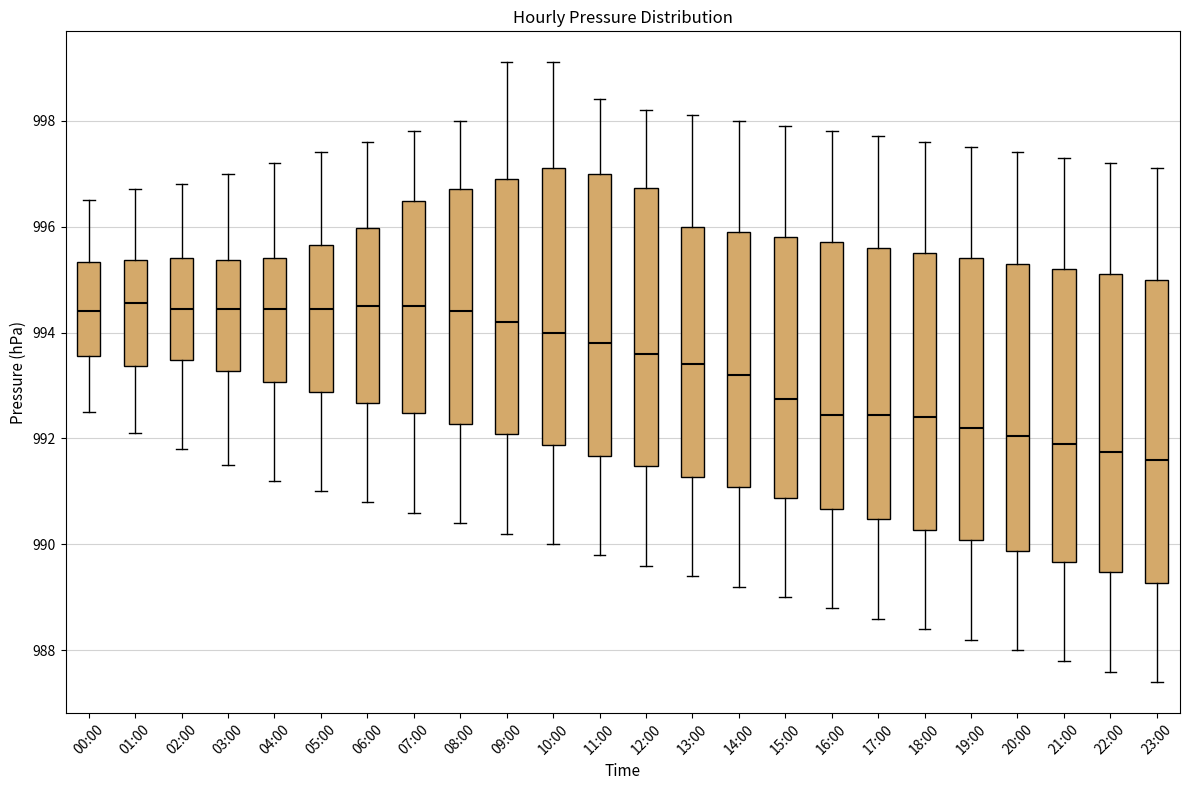

Where does the upper whisker of the box for 22:00 end on the y-axis? The values are not printed on the chart, so give them approximately, as read against the axis.

997.2